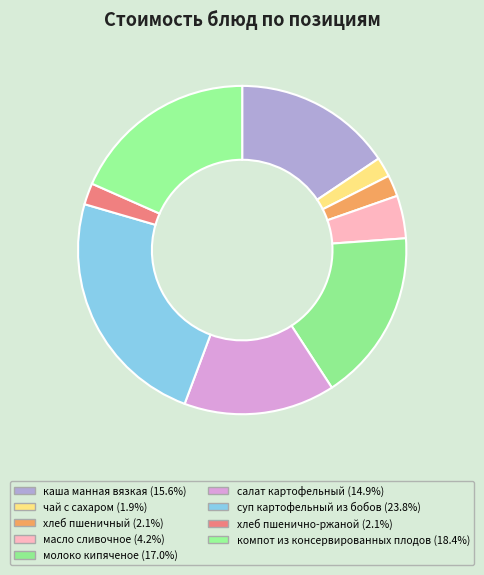

Count the number of slices in the pie.

9